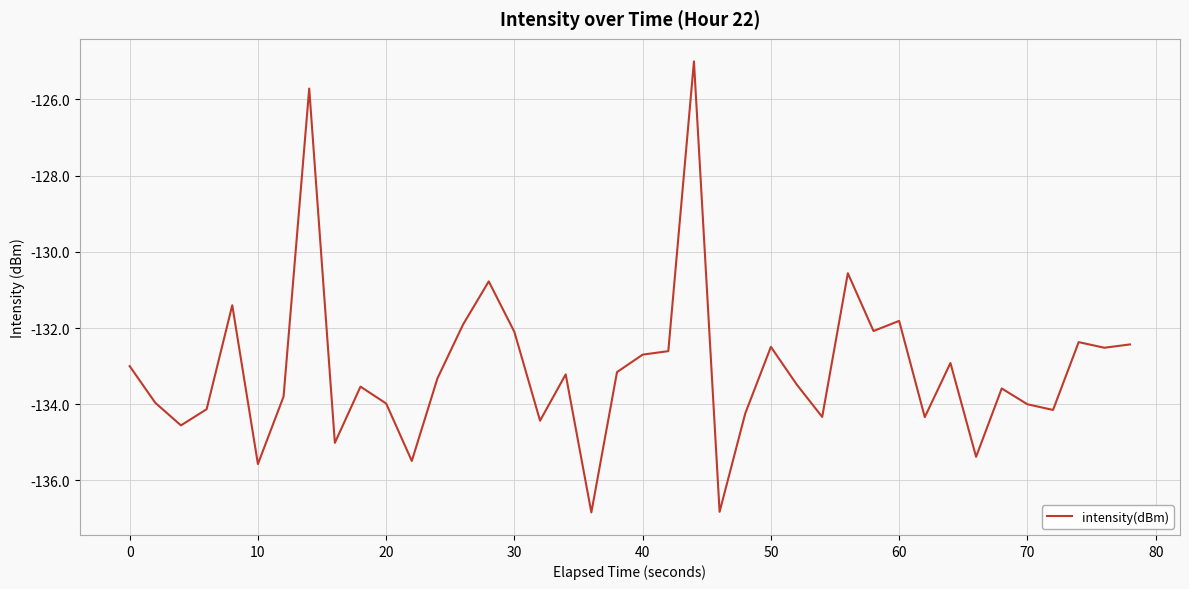

What is the minimum value shown in the chart?

-136.8